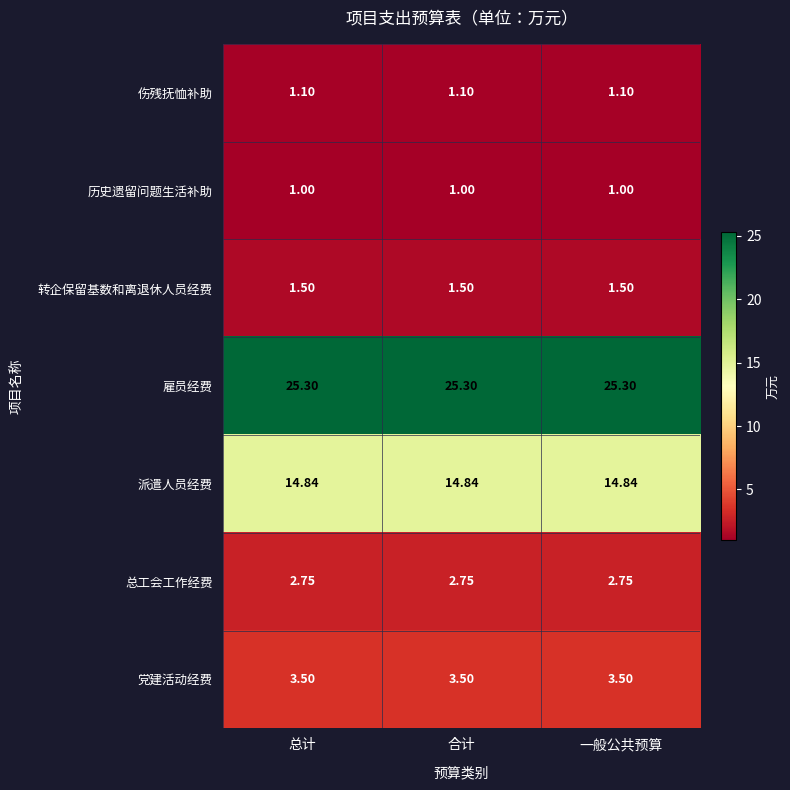

What is the difference between the highest and lowest values at 一般公共预算?

24.3